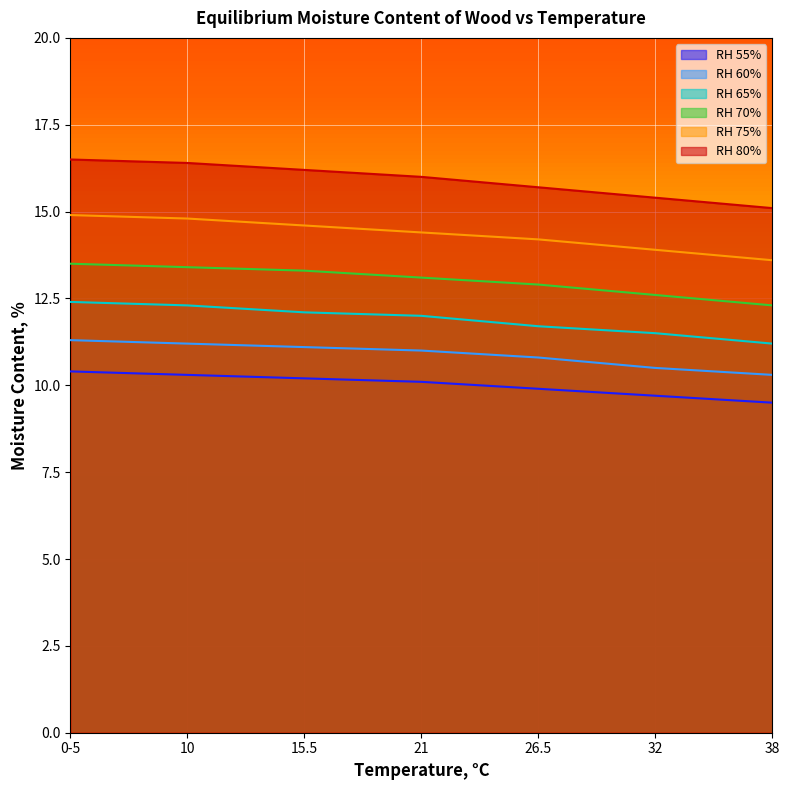

Which category has the lowest value across all series?

38